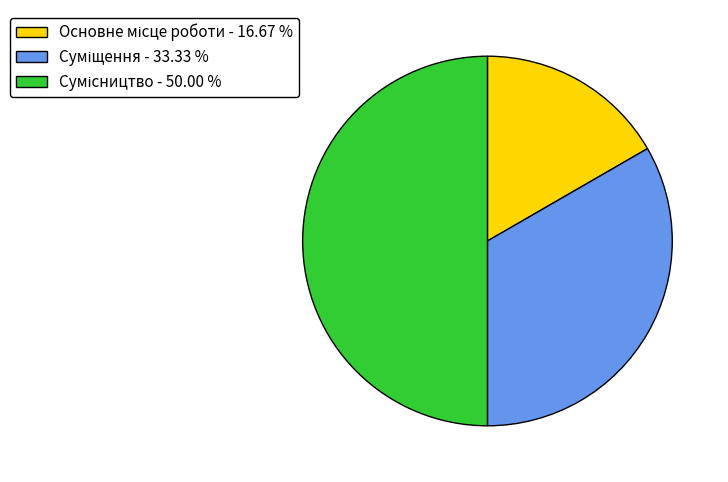

Does Сумісництво represent more than half of the total?

No